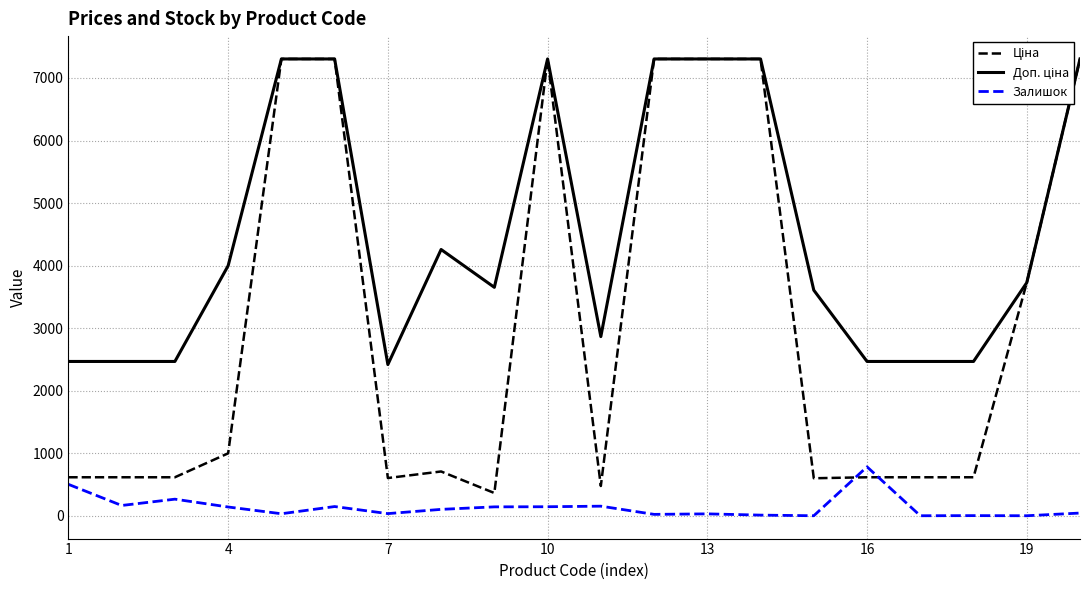

What is the maximum value shown in the chart?

7304.3